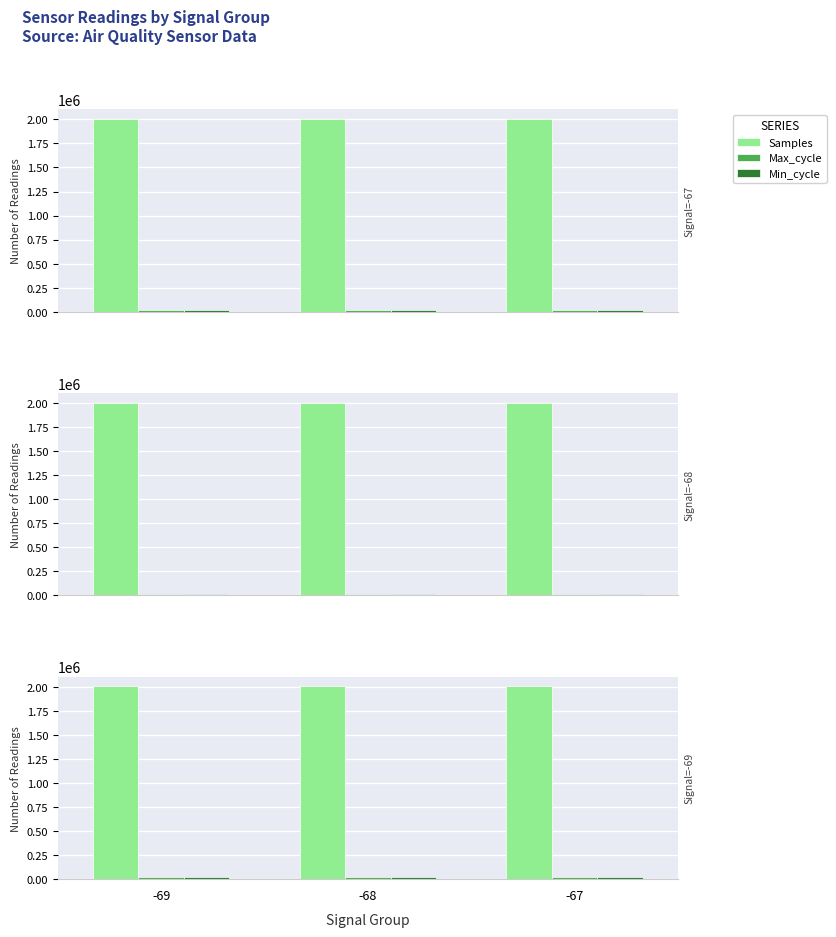

Which category has the lowest value in the Max_cycle series?

-67